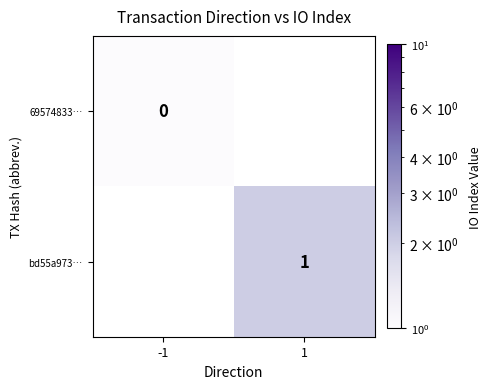

Between -1 and 1, which is larger?

1